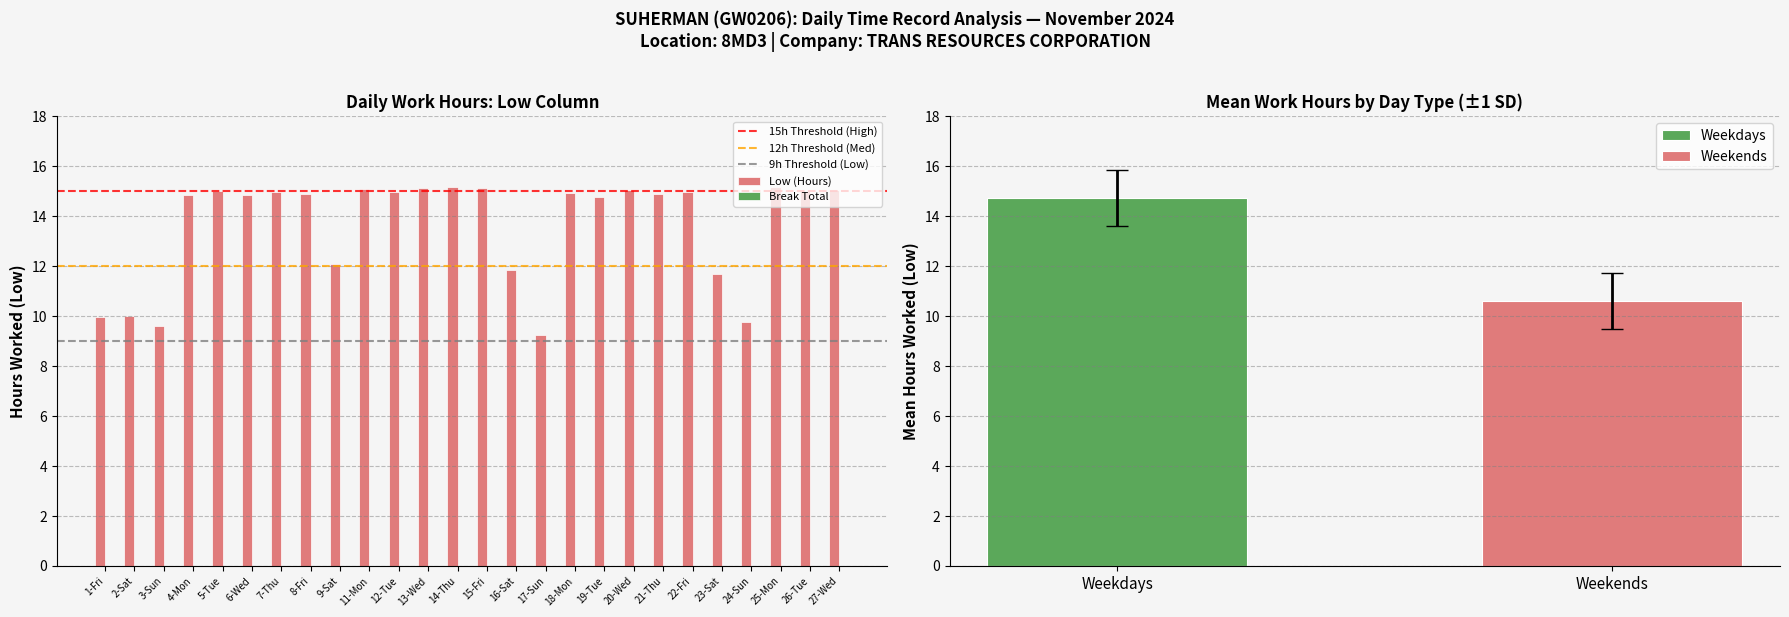

How many values exceed 14?

18